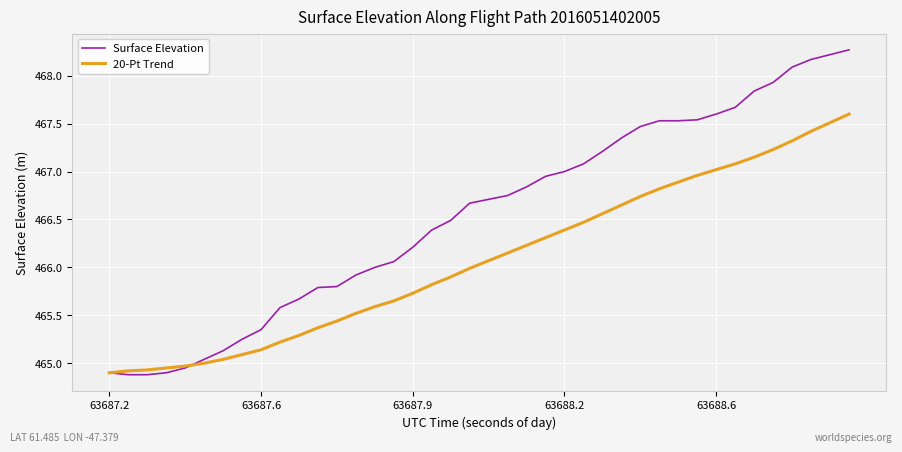

What is the highest value of the Surface Elevation series?

468.3